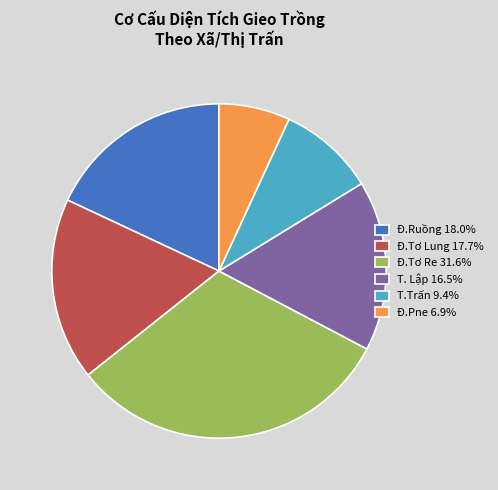

What is the ratio of the value at Đ.Tơ Re 31.6% to the value at T. Lập 16.5%?

1.9